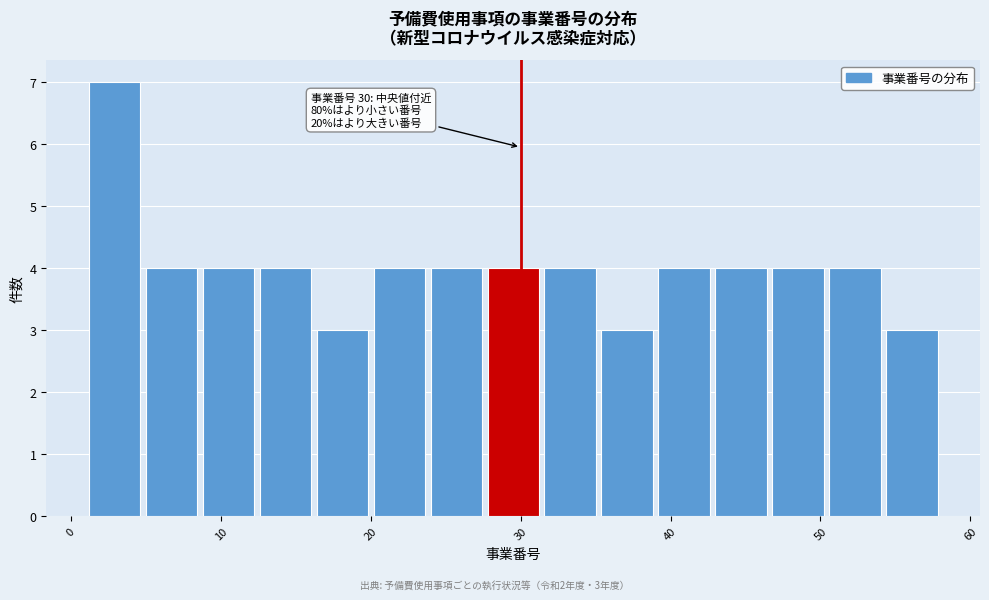

Around what value on the x-axis is the tallest bar? Give the approximate position of its centre, as read against the axis.

3